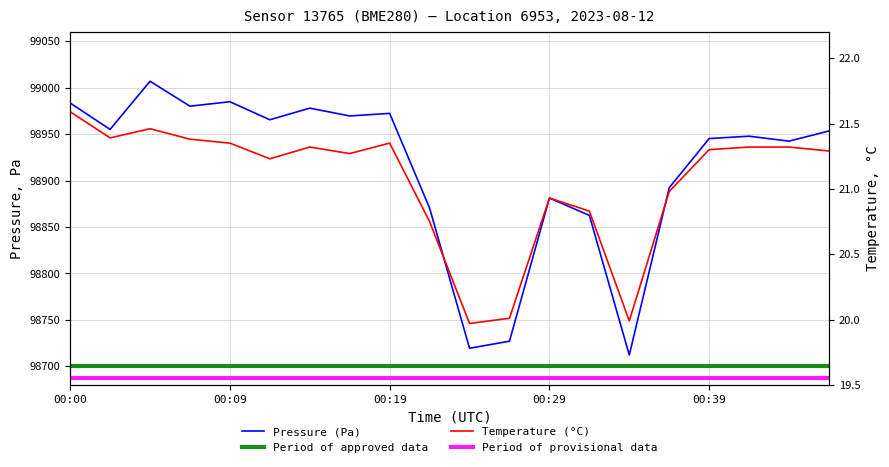

What is the highest value of the temperature series?

21.6